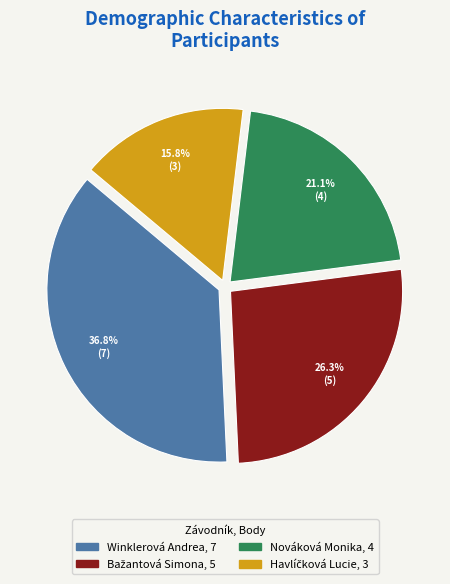

Is there any slice that represents more than half of the pie?

No